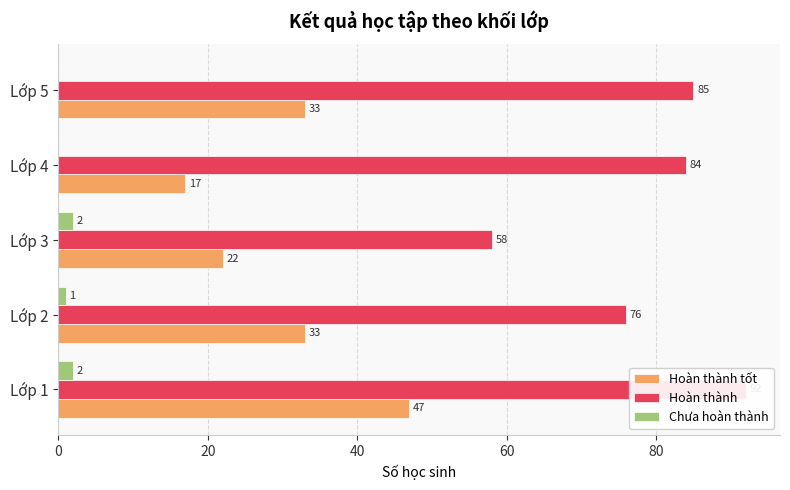

Is the value of Hoàn thành at 0 greater than the value of Hoàn thành tốt at 60?

Yes